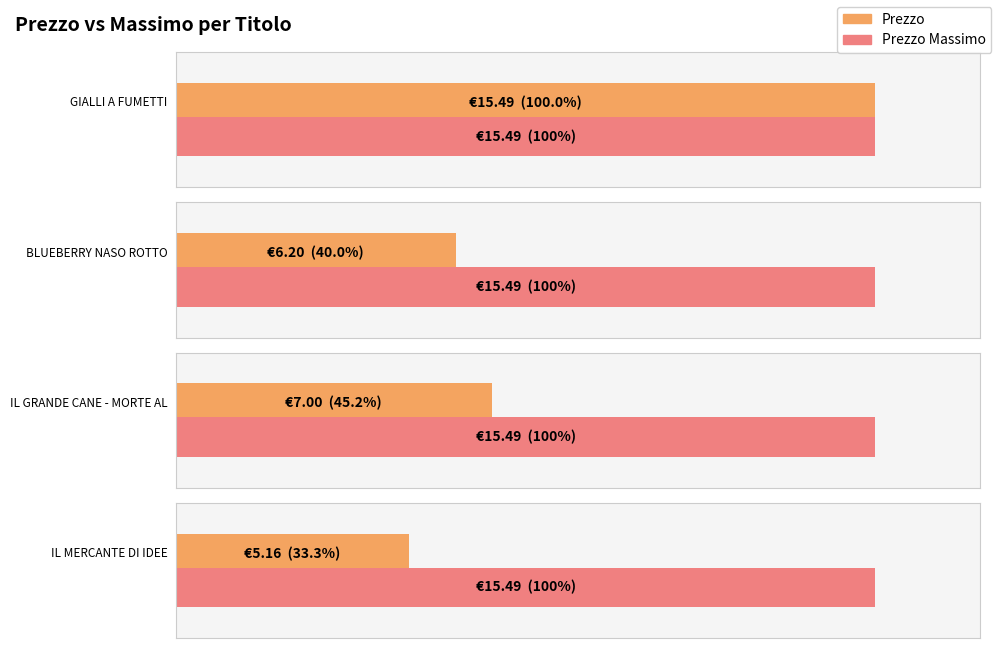

What is the maximum value shown in the chart?

15.5